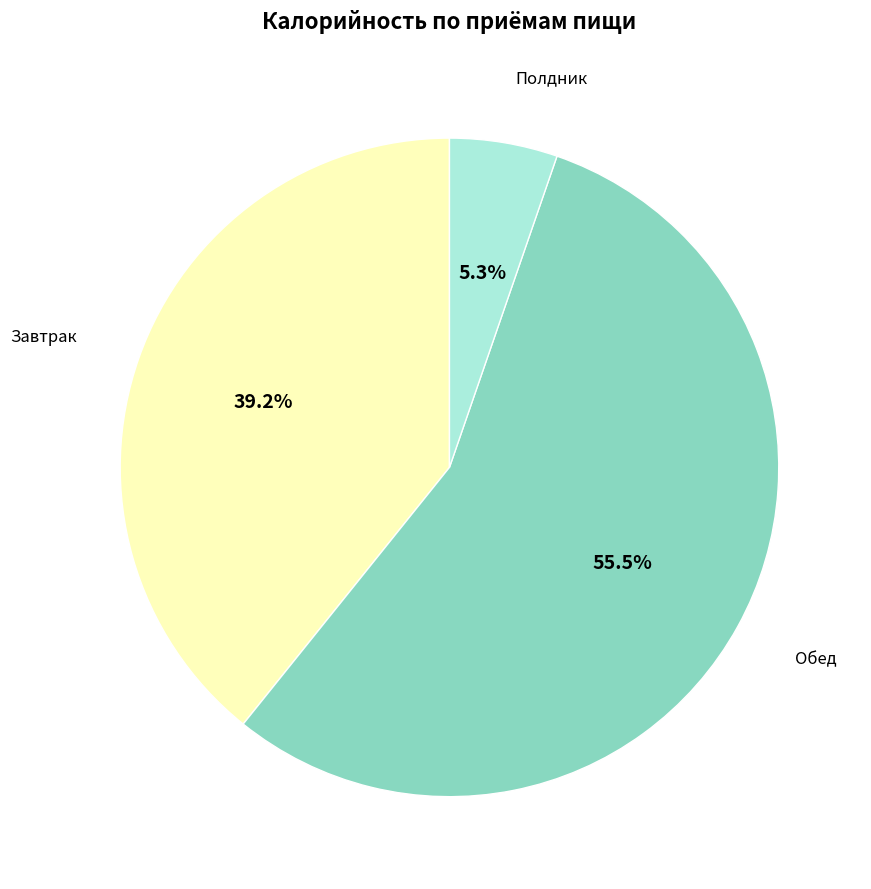

Does any single category account for the majority?

Yes